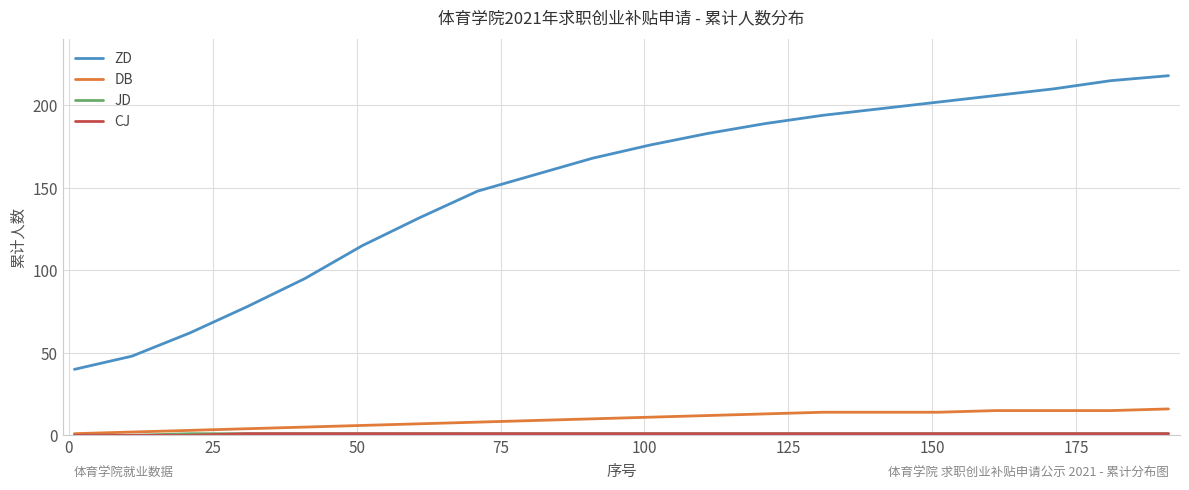

Which series has the largest range (max minus min)?

ZD